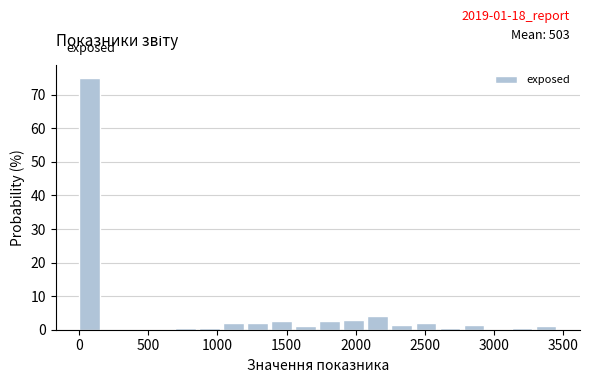

Read against the x-axis, roughly where is the centre of the tallest bar?

50